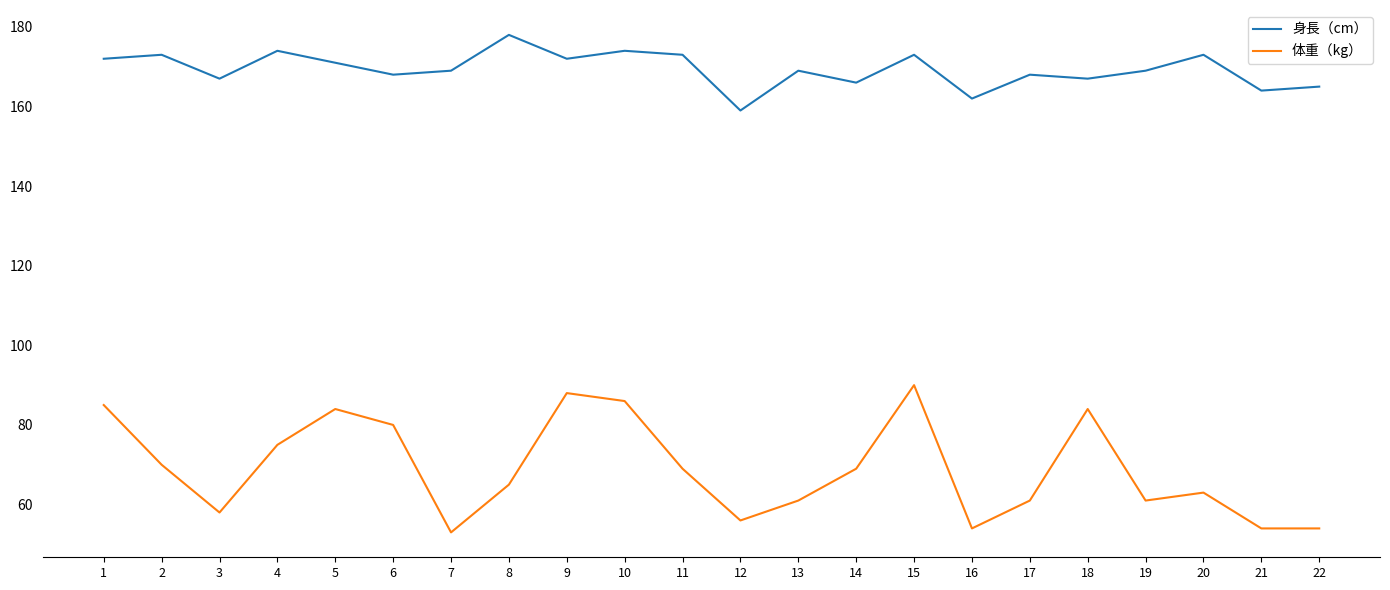

Which series has the widest spread of values?

体重（kg）